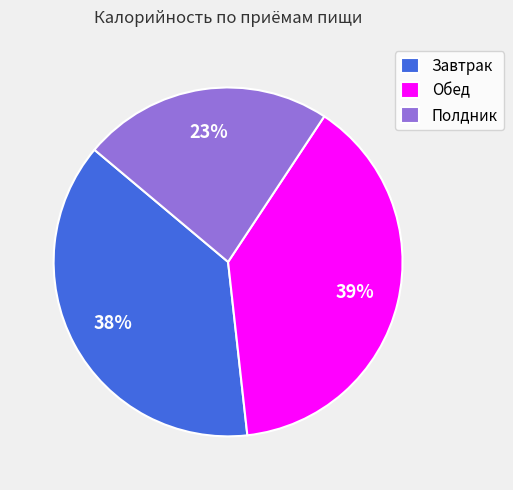

Do Обед and Полдник together represent more than half of the pie?

Yes